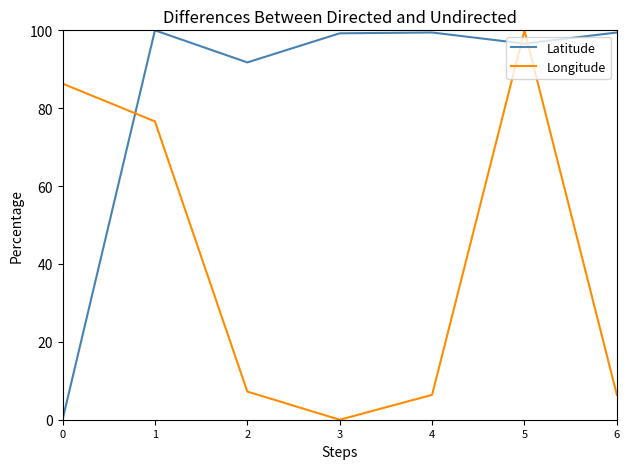

Does the chart have visible grid lines?

No